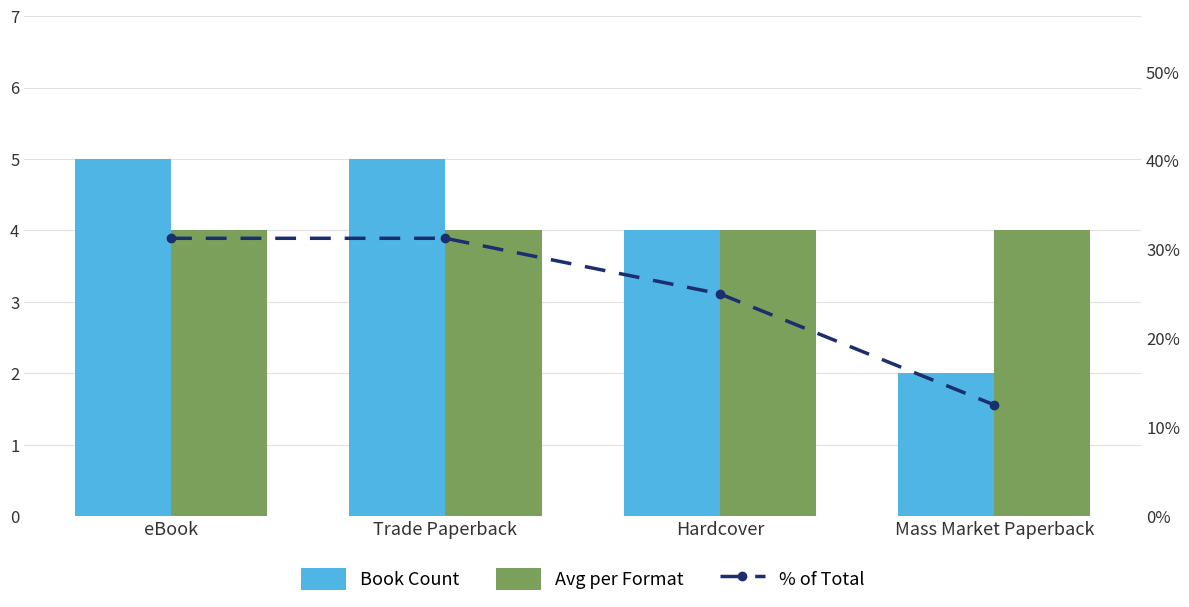

Where is Book Count nearest to the value 3?

Hardcover